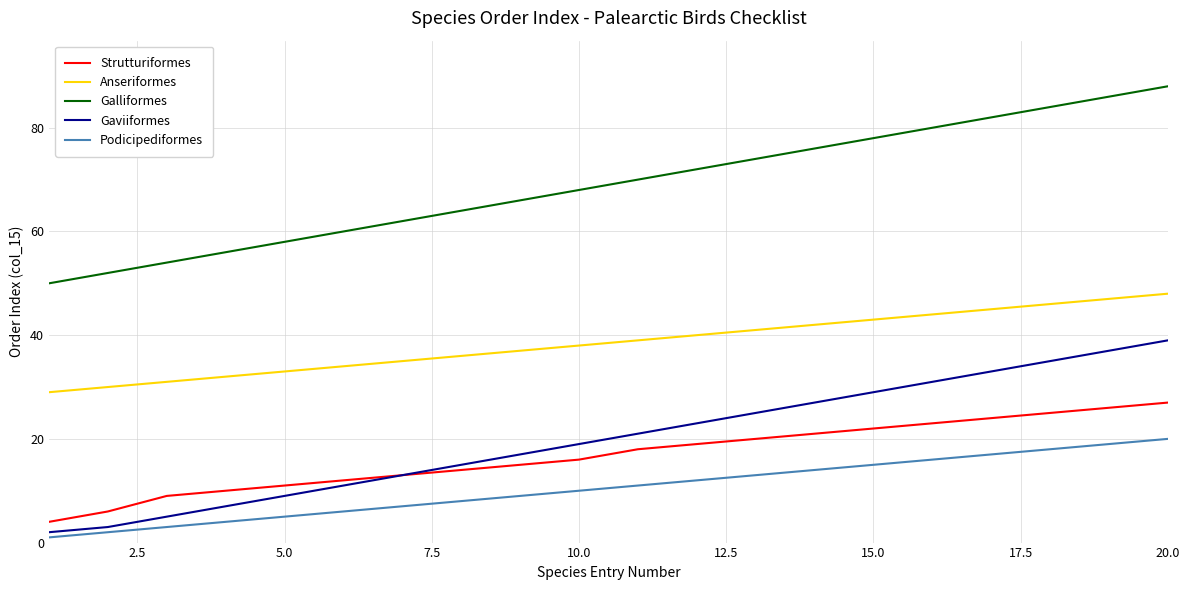

What is the maximum value for Gaviiformes?

39